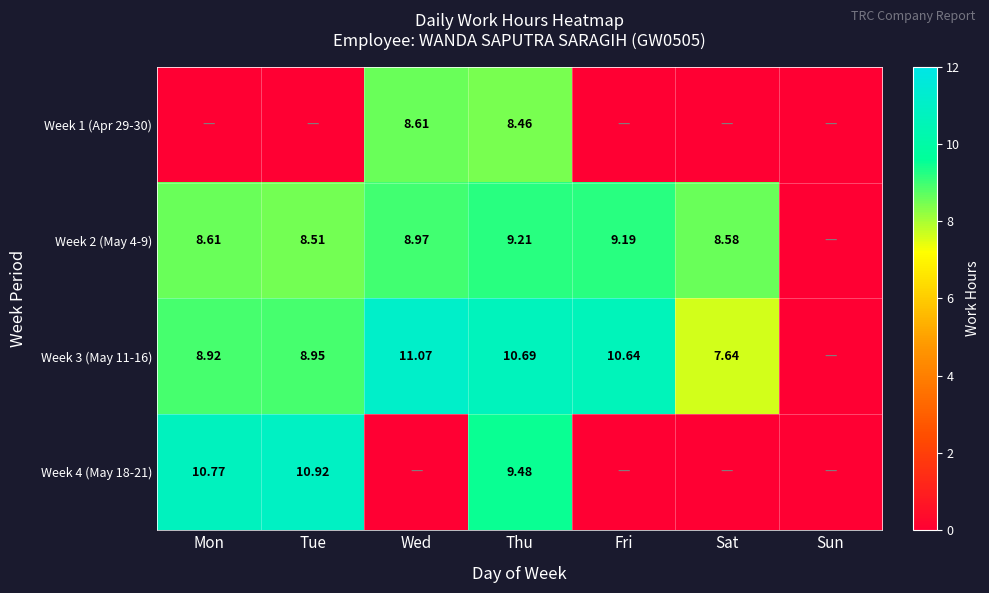

Which series has the largest range (max minus min)?

Week 3 (May 11-16)